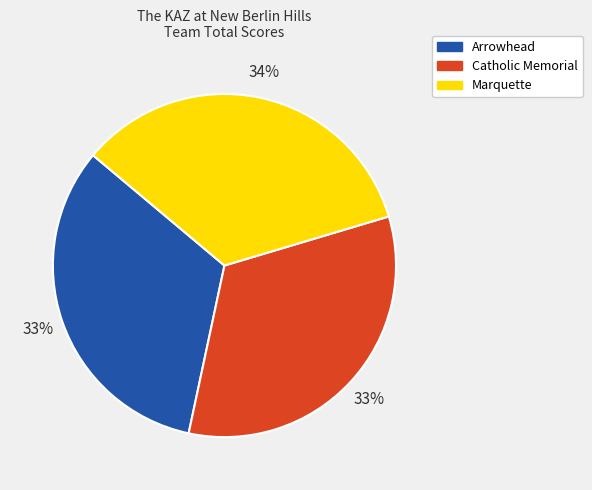

Does Marquette represent more than half of the total?

No